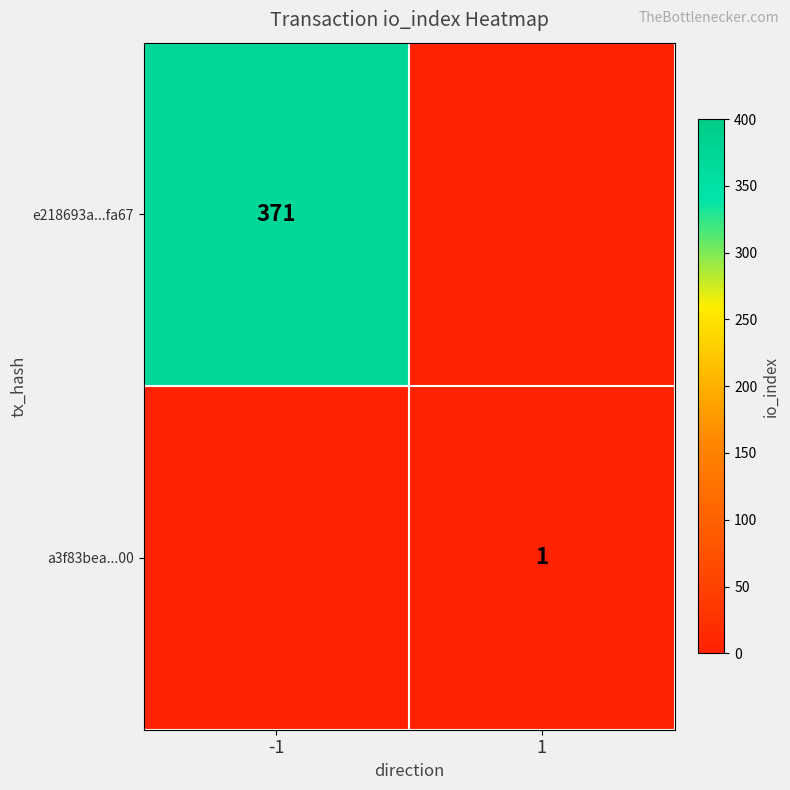

What is the total value across all series at 1?

1